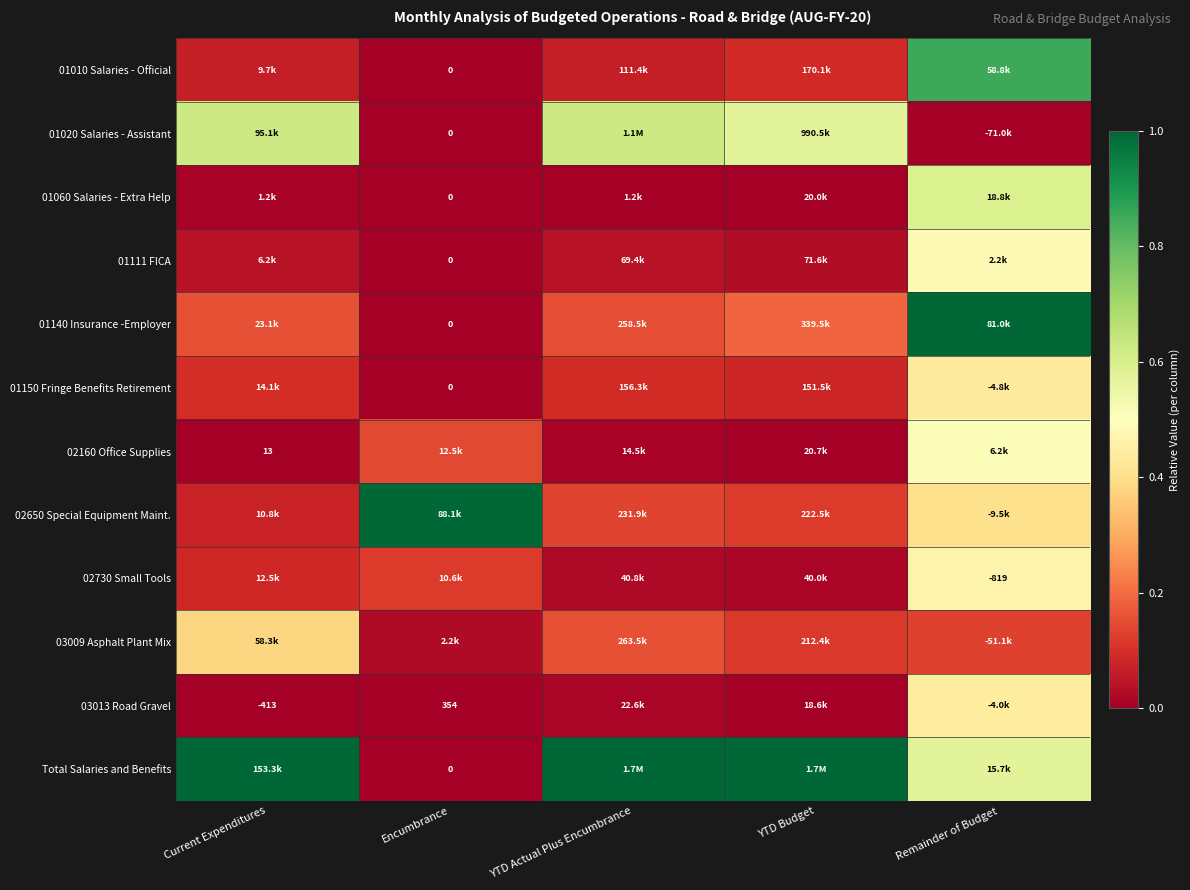

How many categories are shown in the chart?

5